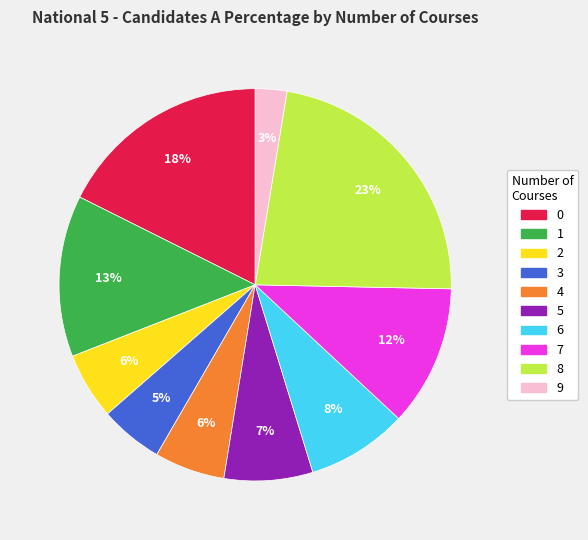

What is the smallest slice in the pie chart?

9